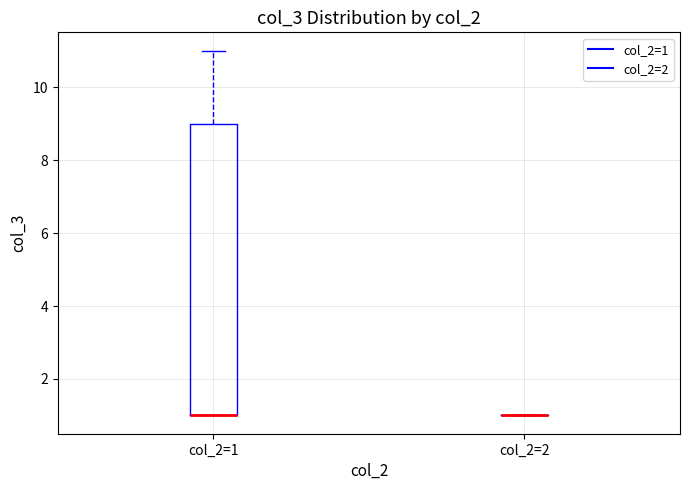

Reading left to right, transcribe this box plot: for each box, give where its median line is, the range the box spans, and where its two whiskers end, as read against the y-axis. The values are not printed on the chart, so give them approximately, as read against the axis.

col_2=1: median 1 (drawn on the box's lower edge), box 1 to 9, whiskers 1 to 11
col_2=2: box collapsed to a line at 1, whiskers 1 to 1